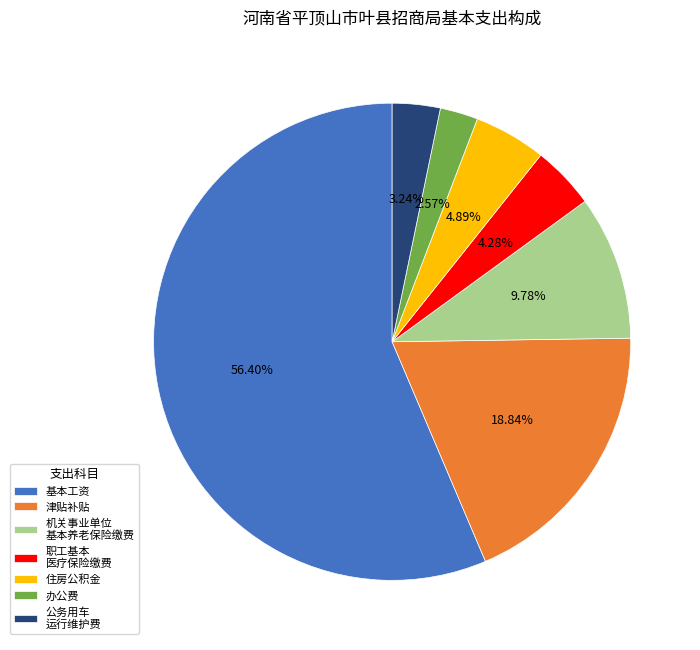

Combined, do 基本工资 and 津贴补贴 account for over 50%?

Yes